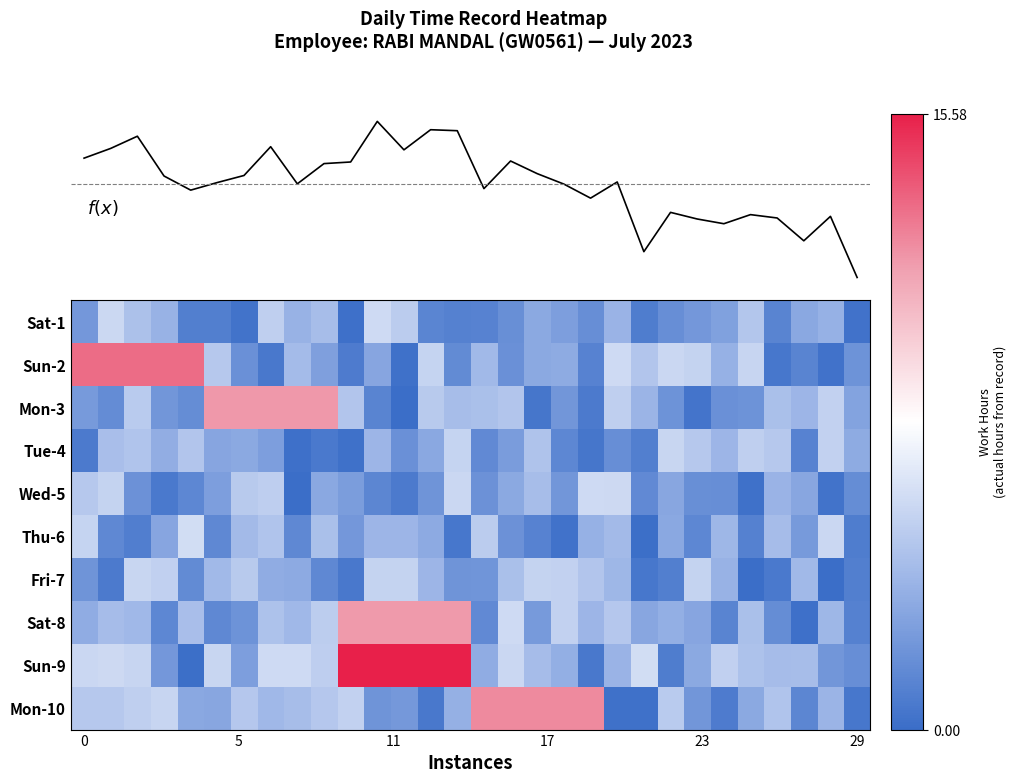

How many data points does each series have?

30